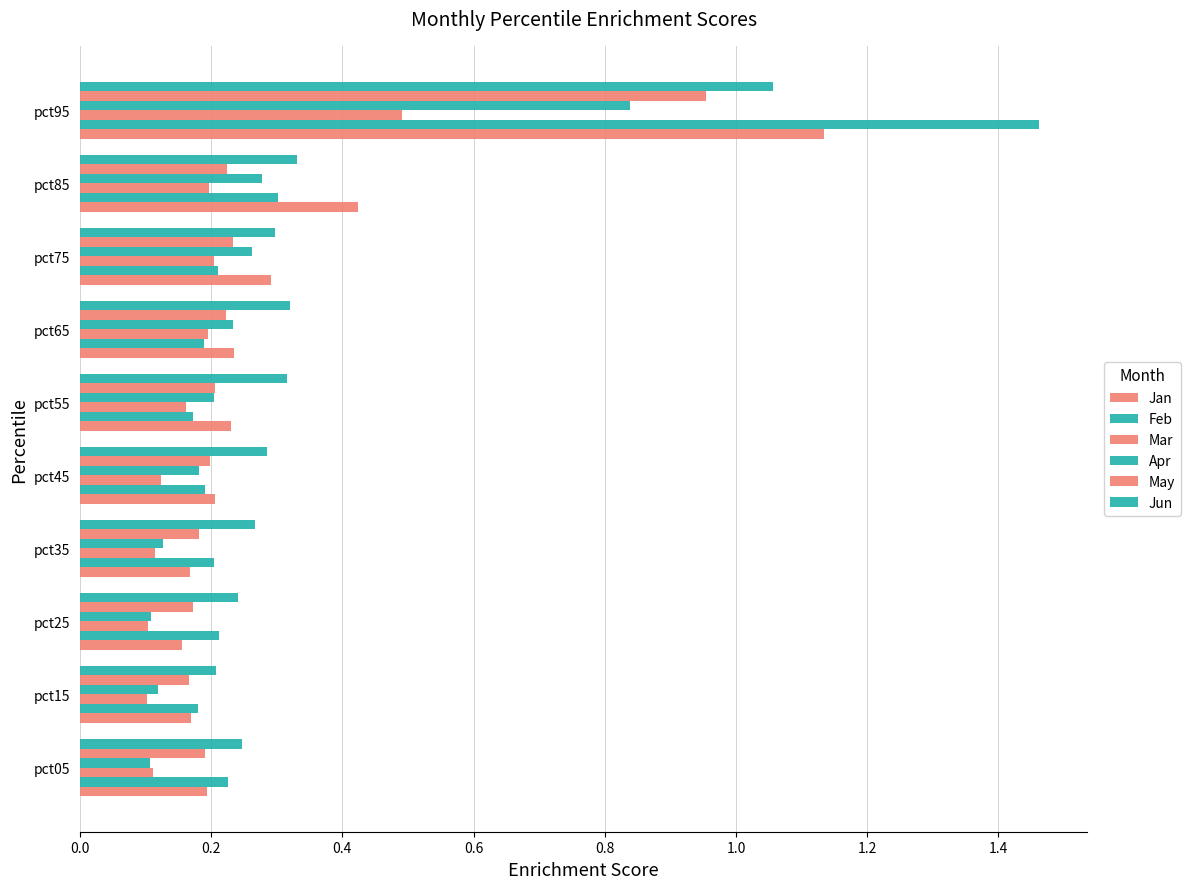

Which series has the largest total across all categories?

Jun